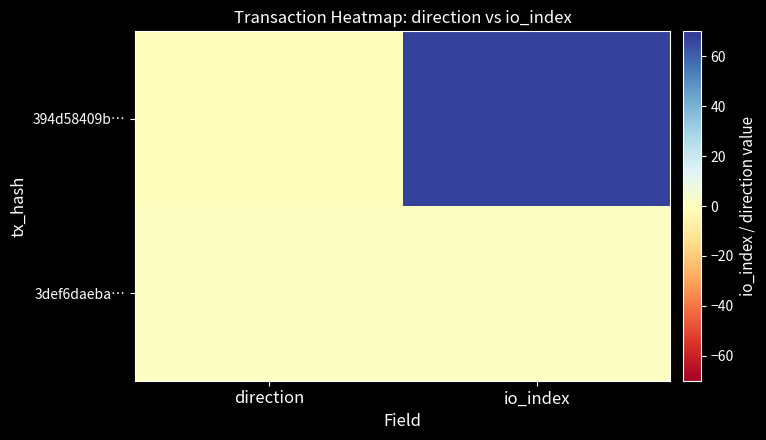

Between direction and io_index, which series saw the biggest shift?

394d58409b…